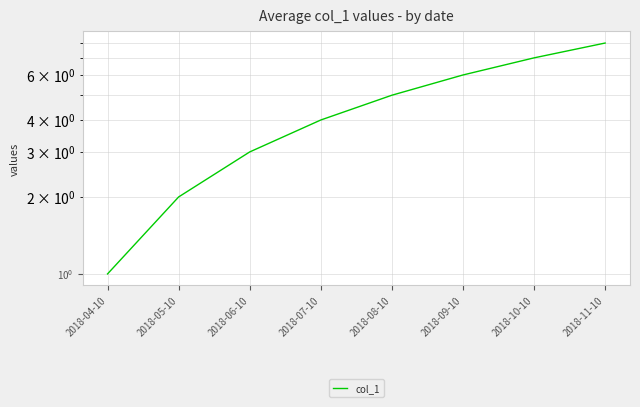

What is the label of the 4th point from the left?

2018-07-10